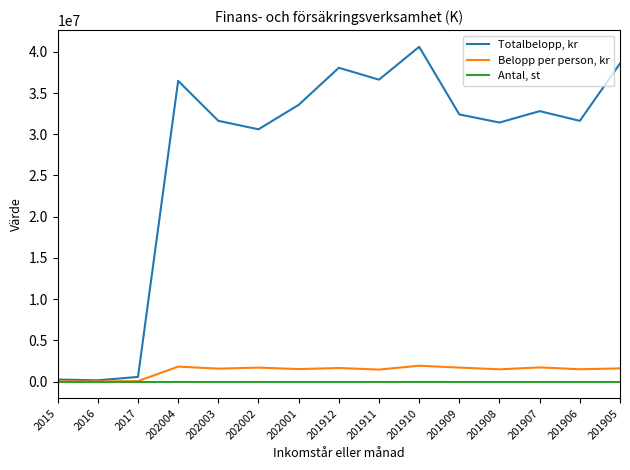

What is the greatest value displayed?

40603124